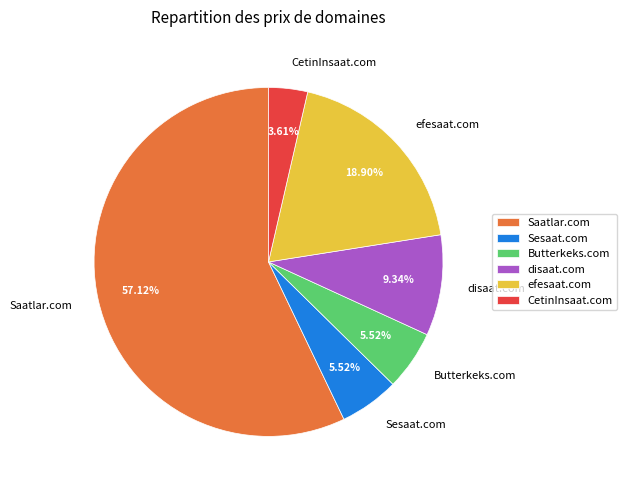

What portion of the pie excludes Saatlar.com?

42.9%